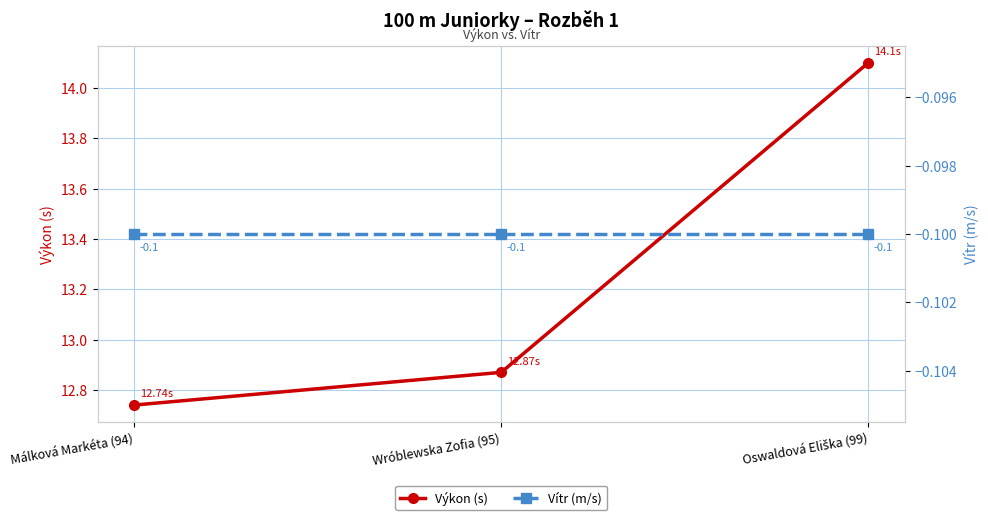

Does the chart have visible grid lines?

Yes